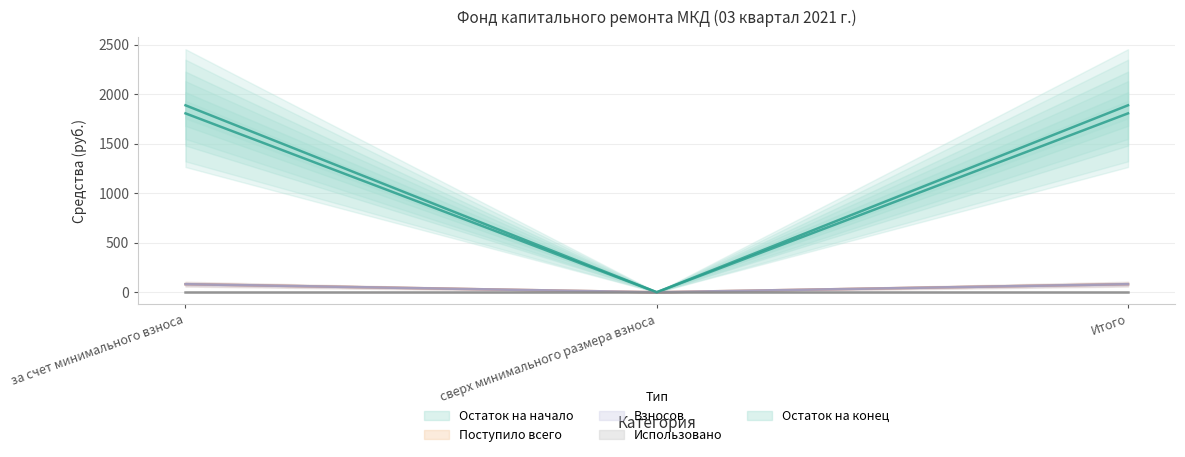

What is the label of the 2nd point from the right?

сверх минимального размера взноса